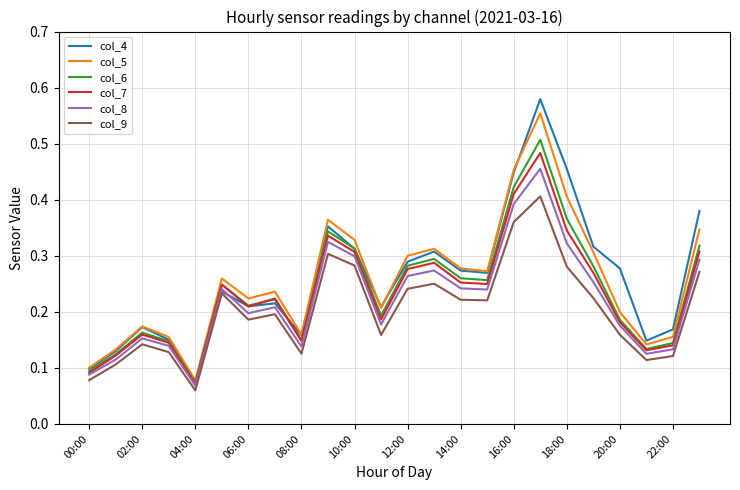

Which series has the widest spread of values?

col_4